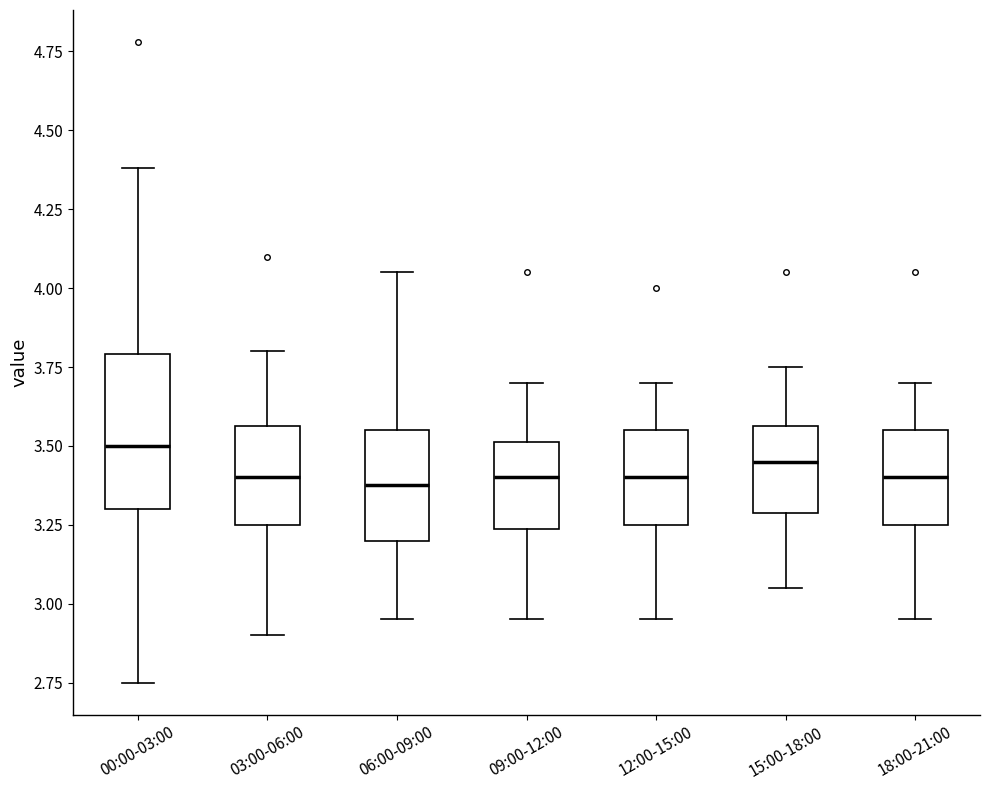

Reading left to right, transcribe this box plot: for each box, give where its median line is, the range the box spans, and where its two whiskers end, as read against the y-axis. The values are not printed on the chart, so give them approximately, as read against the axis.

00:00-03:00: median 3.50, box 3.30 to 3.80, whiskers 2.75 to 4.40
03:00-06:00: median 3.40, box 3.25 to 3.55, whiskers 2.90 to 3.80
06:00-09:00: median 3.40, box 3.20 to 3.55, whiskers 2.95 to 4.05
09:00-12:00: median 3.40, box 3.25 to 3.50, whiskers 2.95 to 3.70
12:00-15:00: median 3.40, box 3.25 to 3.55, whiskers 2.95 to 3.70
15:00-18:00: median 3.45, box 3.30 to 3.55, whiskers 3.05 to 3.75
18:00-21:00: median 3.40, box 3.25 to 3.55, whiskers 2.95 to 3.70